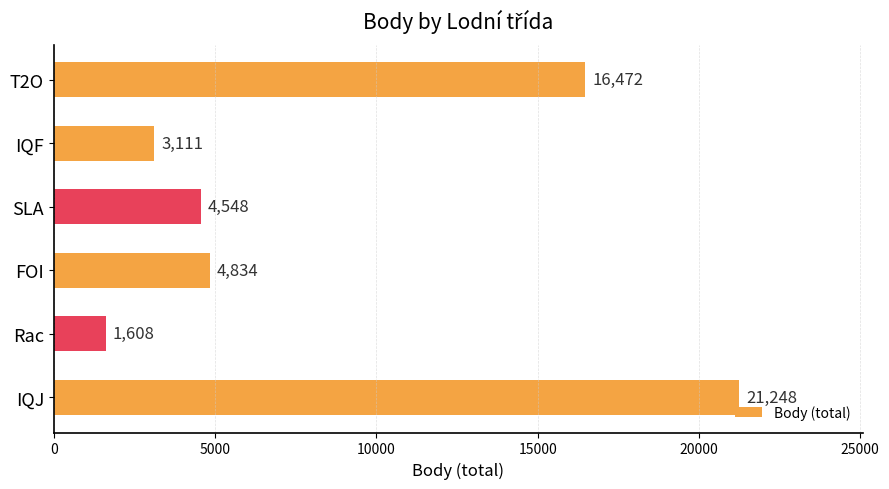

What is the sum of the values at FOI and IQF?

7945